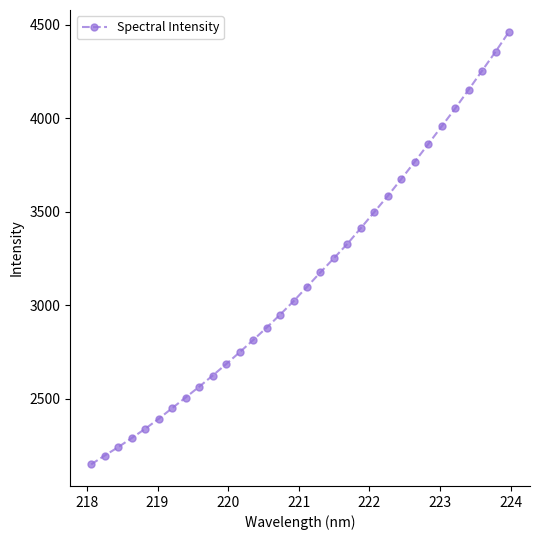

What is the minimum value shown in the chart?

2149.3